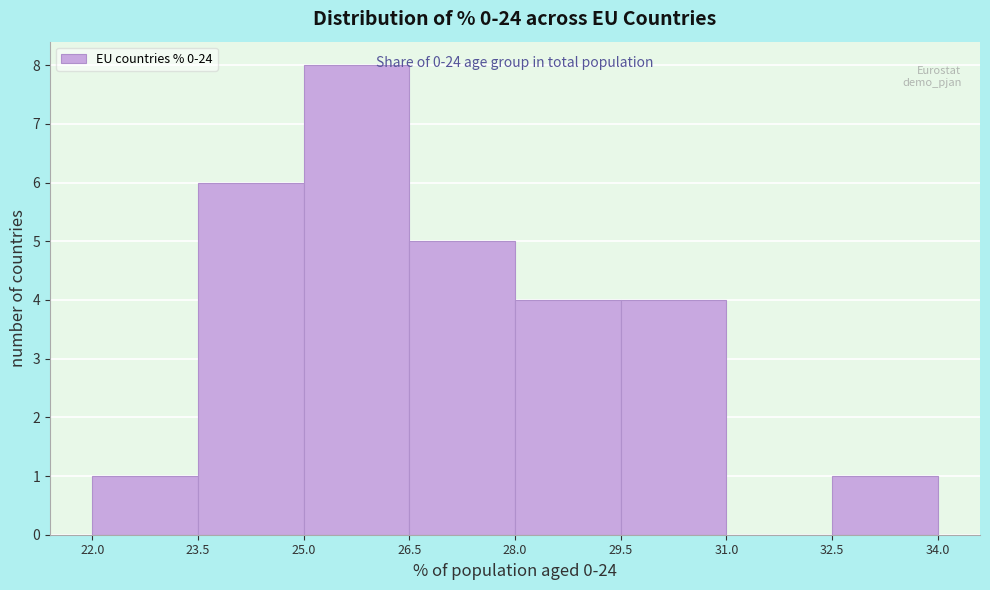

Which range on the x-axis has the tallest bar?

25.0 to 26.5